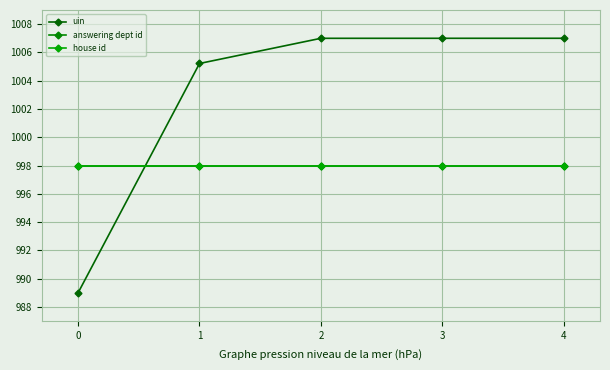

How many times do house id and uin cross each other?

1